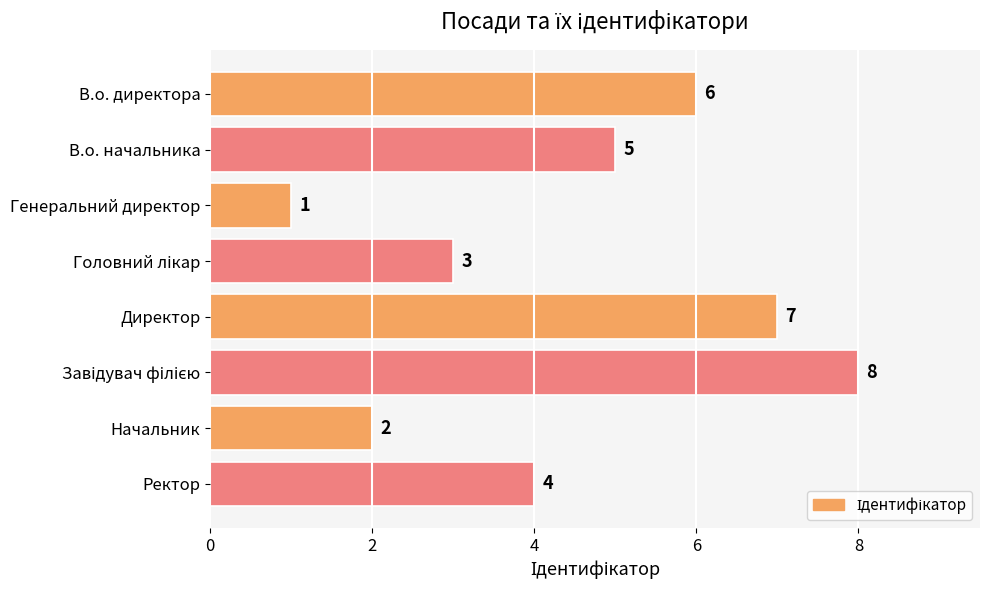

What is the sum of the values at В.о. начальника and Начальник?

7